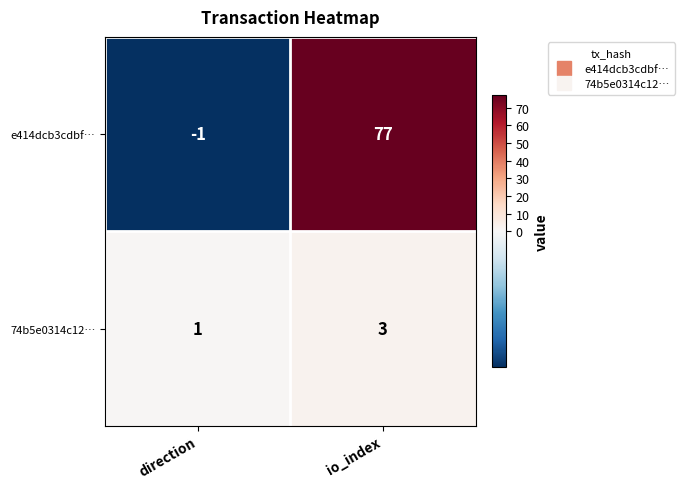

Reading left to right, list all the values displayed in this chart.

e414dcb3cdbf…: -1	77
74b5e0314c12…: 1	3